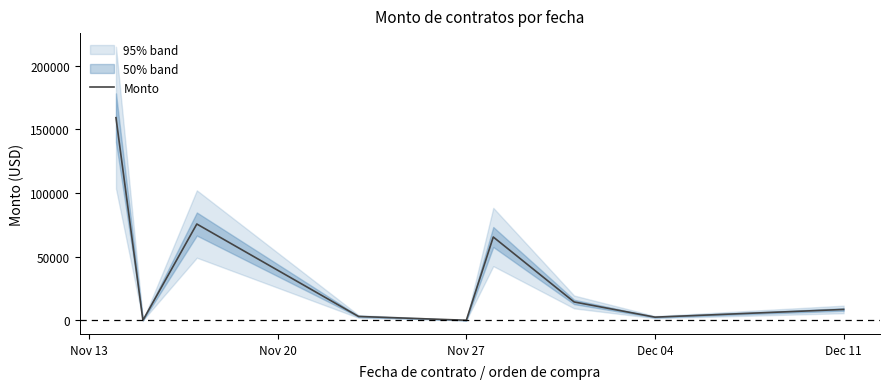

Does the chart display data point markers on the line(s)?

No